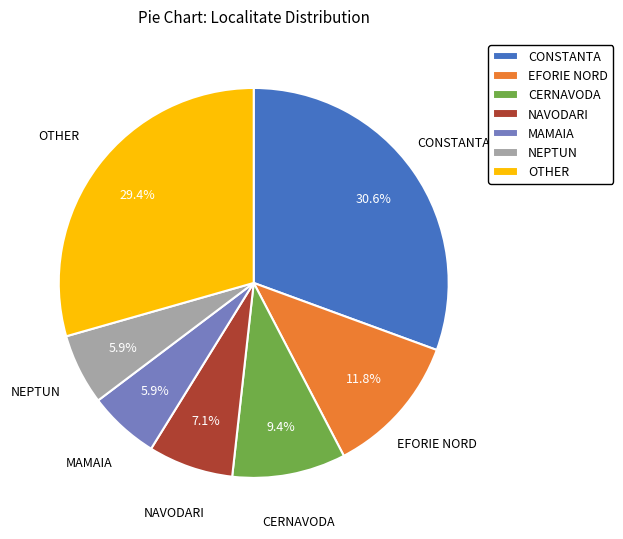

Is there a majority slice in this chart?

No